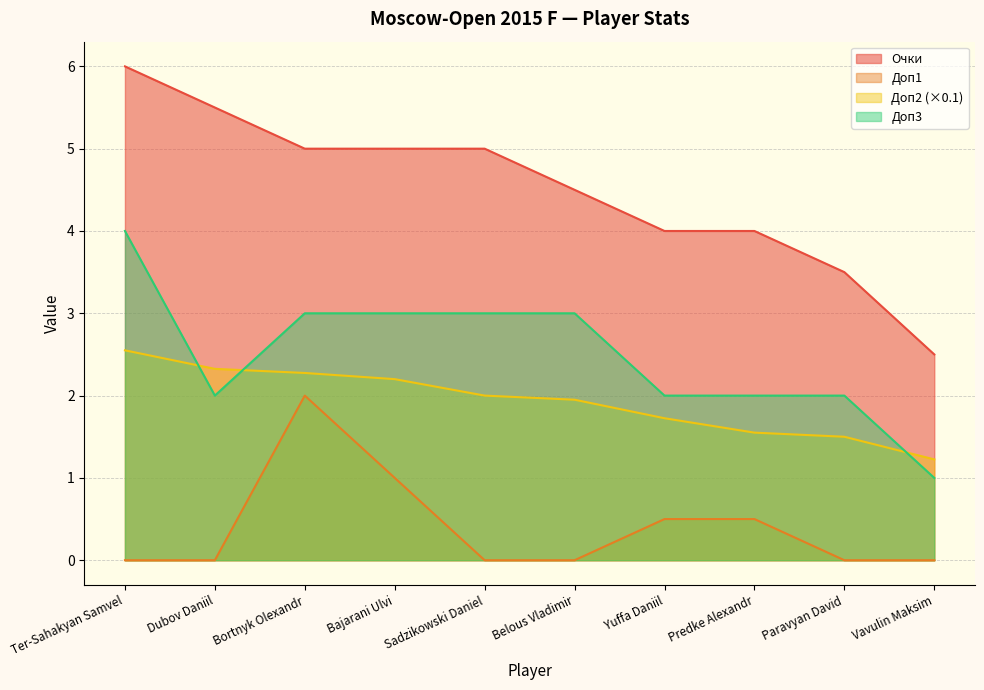

What is the label of the 6th point from the right?

Sadzikowski Daniel